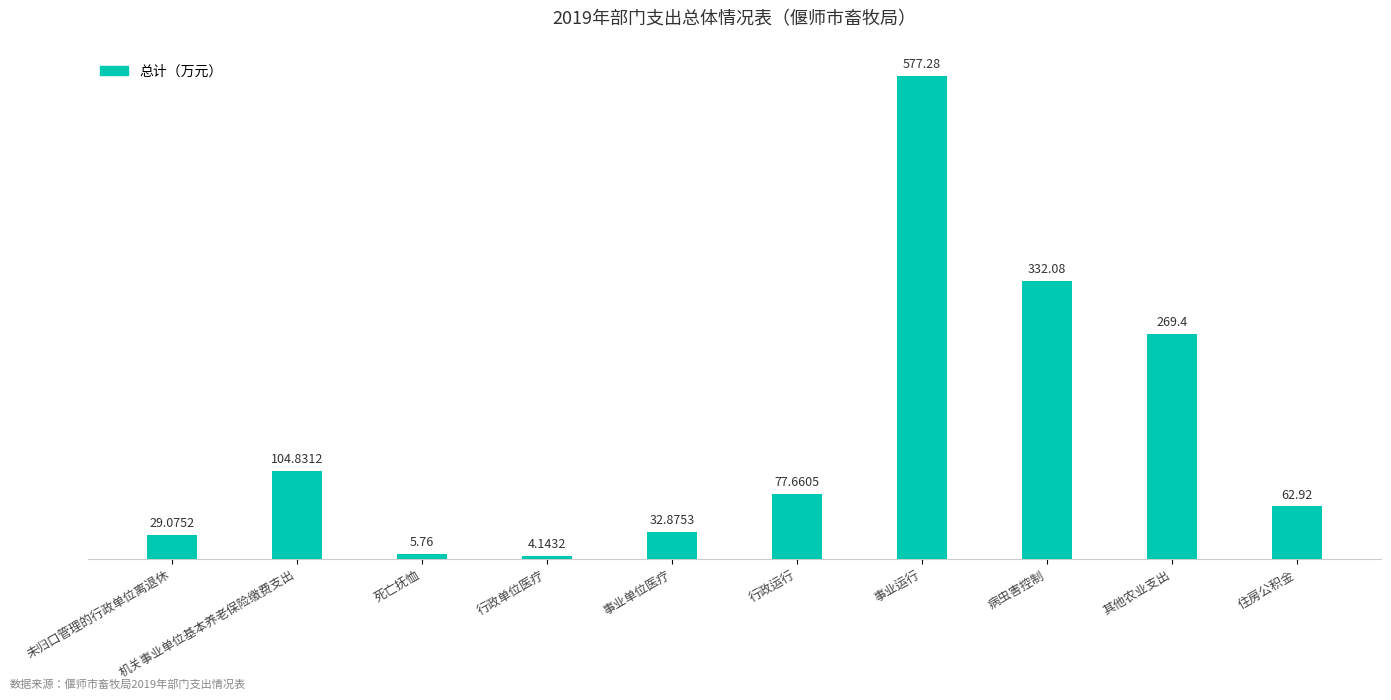

The chart shows a value of 269.4 at 其他农业支出. True or false?

True